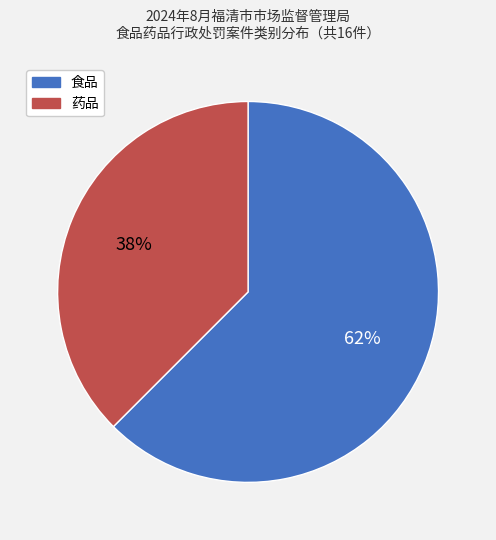

The 食品 slice represents 48% of the pie. True or false?

False